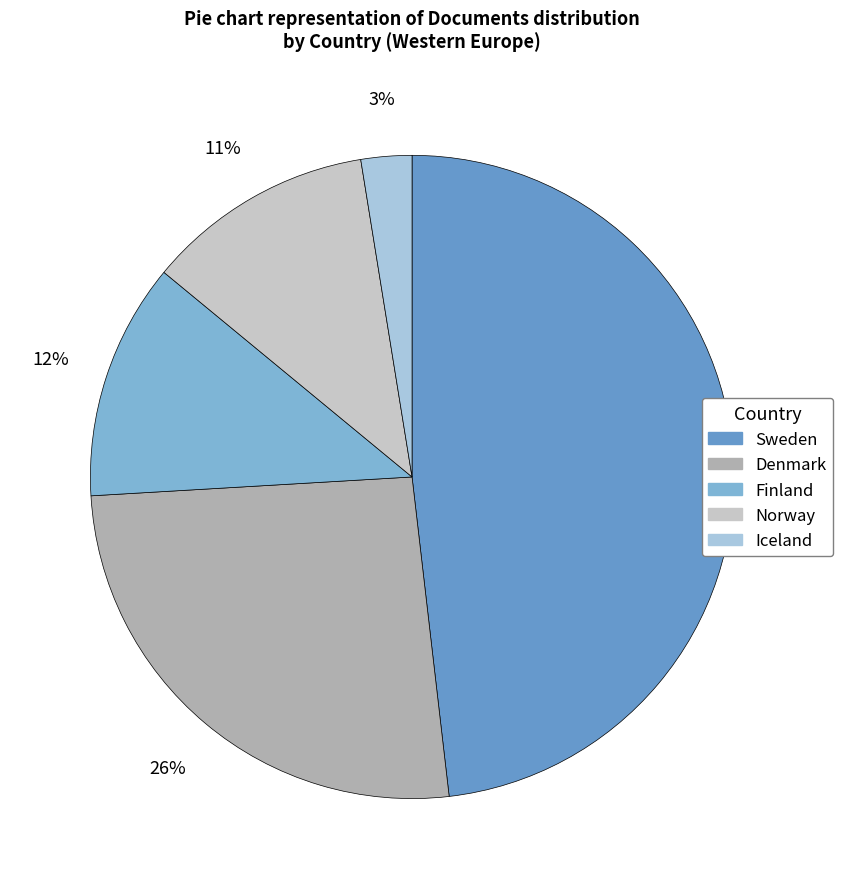

How much of the chart is everything except Denmark?

74.1%